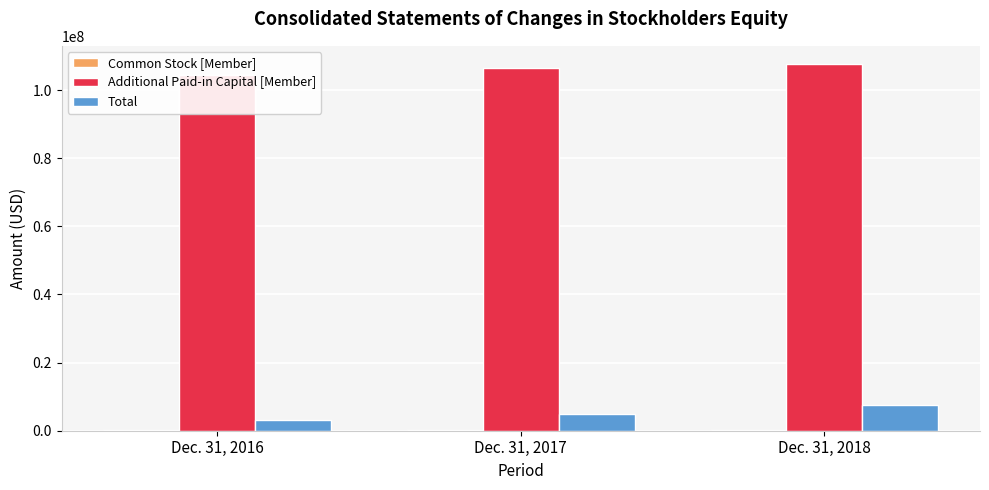

What is the difference between the Total values at Dec. 31, 2018 and Dec. 31, 2017?

2788474